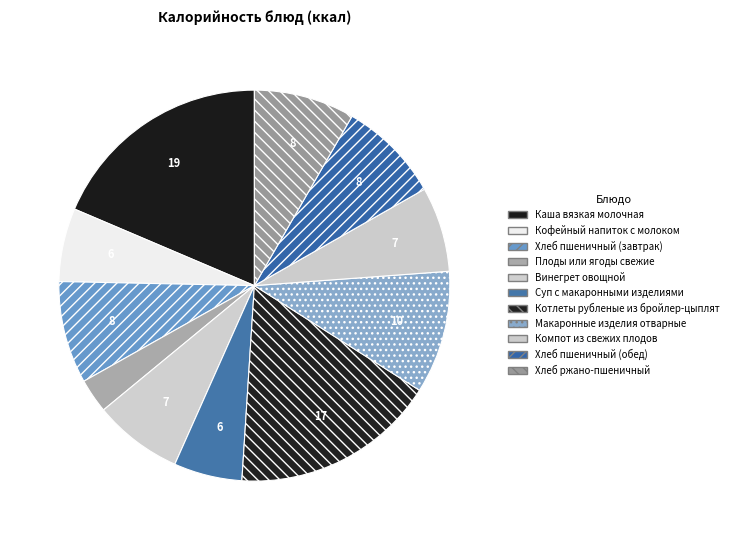

Count the number of slices in the pie.

11